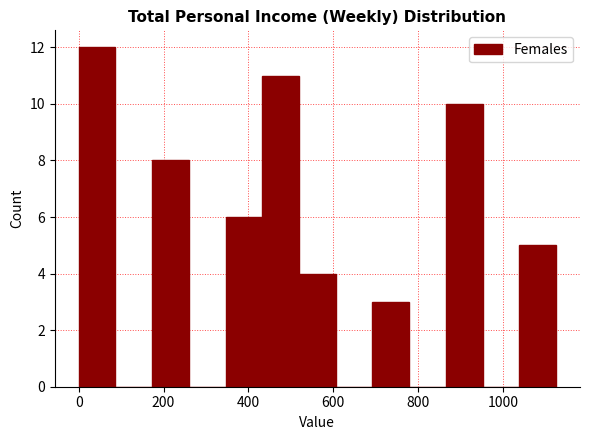

Over which range of the x-axis is the bar tallest?

0 to 80